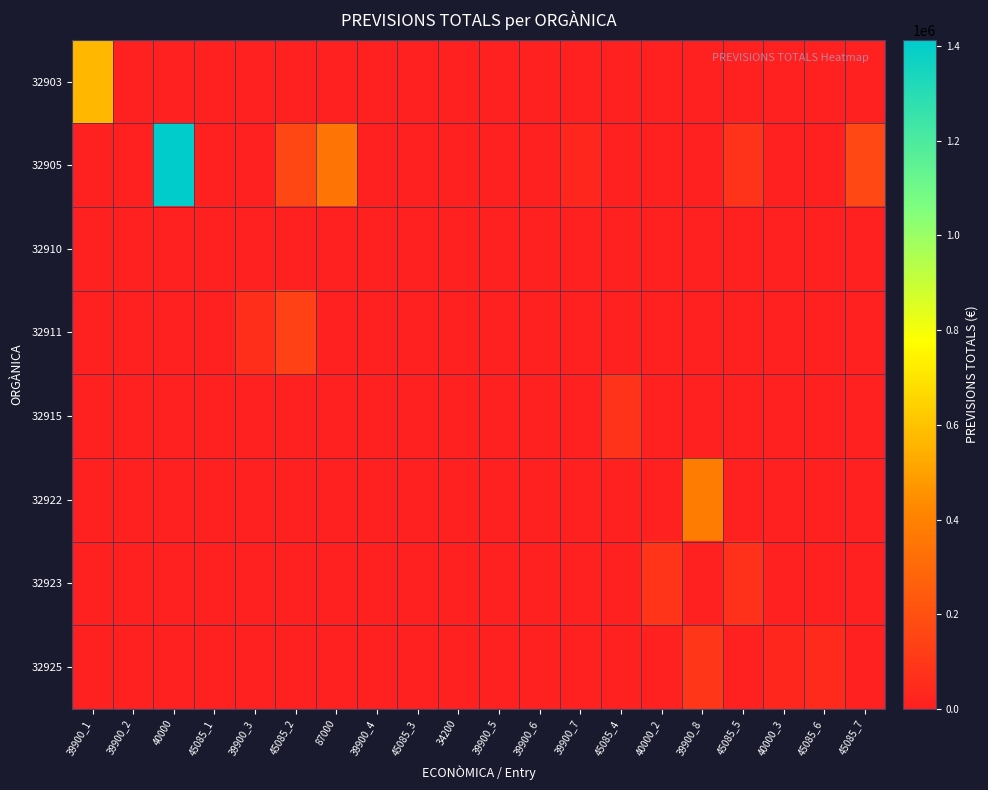

At how many categories does at least one series exceed 54344?

10